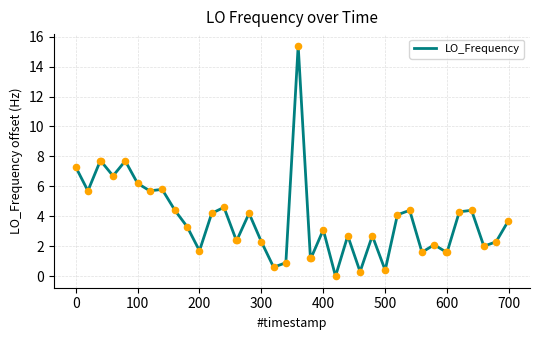

What is the maximum value shown in the chart?

15.4